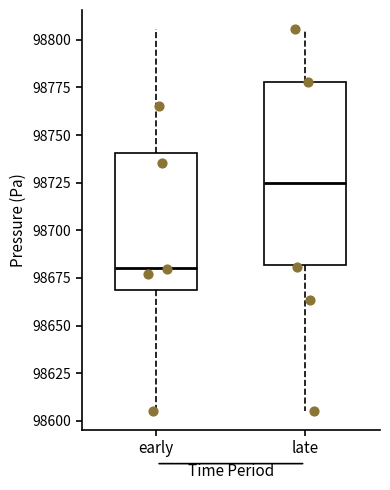

Reading left to right, read every box against the y-axis: the position of its median line, the range the box covers, and the ends of its whiskers. The values are not printed on the chart, so give them approximately, as read against the axis.

early: median 98680, box 98670 to 98740, whiskers 98605 to 98805
late: median 98725, box 98680 to 98780, whiskers 98605 to 98805